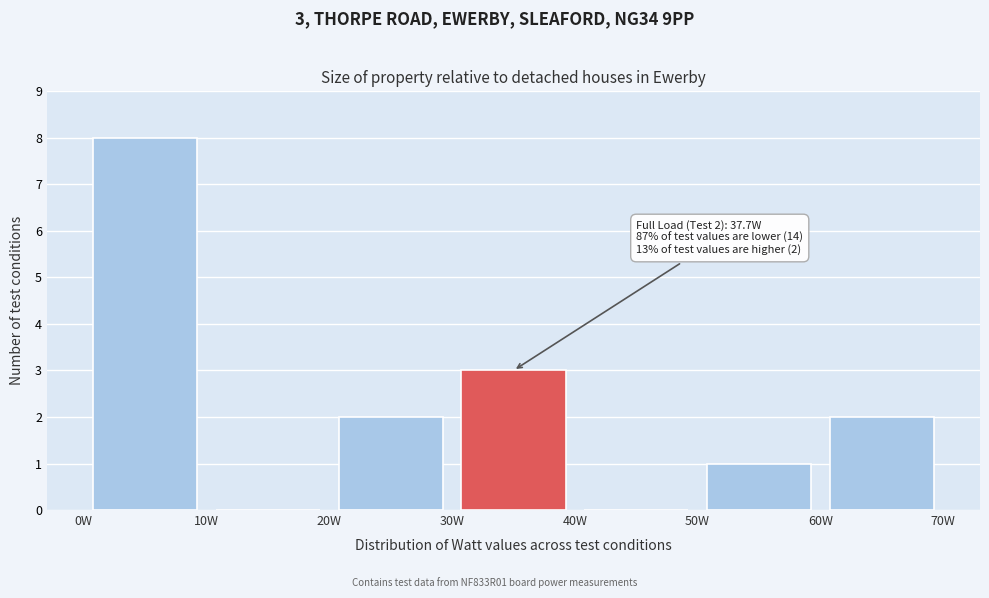

Which range on the x-axis has the tallest bar?

0 to 10